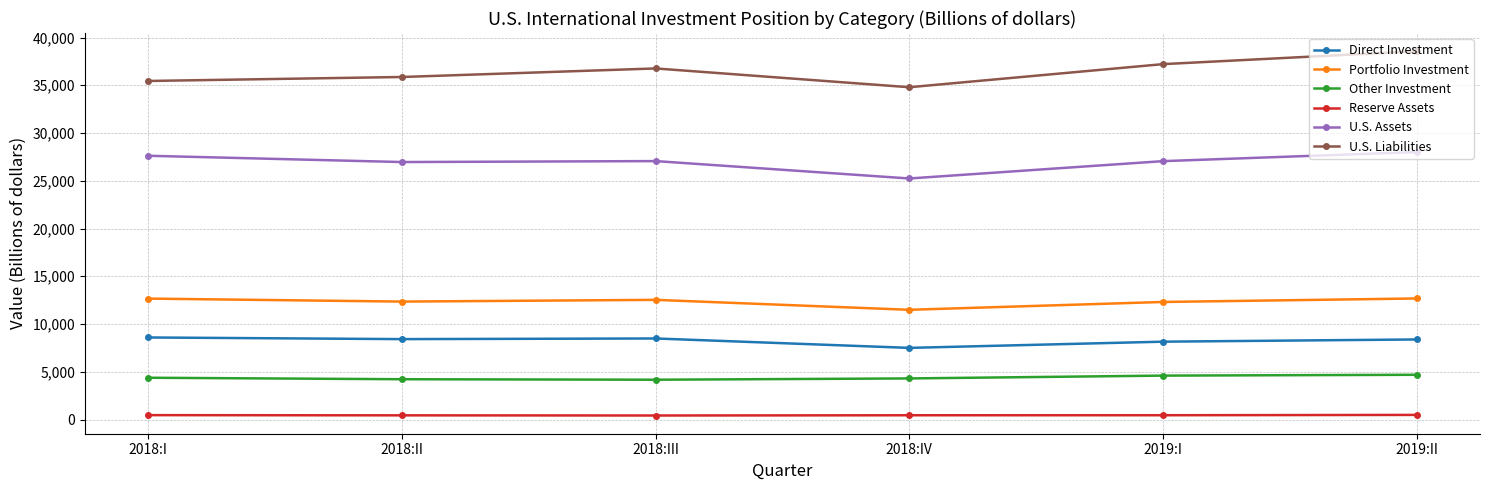

Rank the series by their maximum value, from lowest to highest.

Reserve Assets, Other Investment, Direct Investment, Portfolio Investment, U.S. Assets, U.S. Liabilities